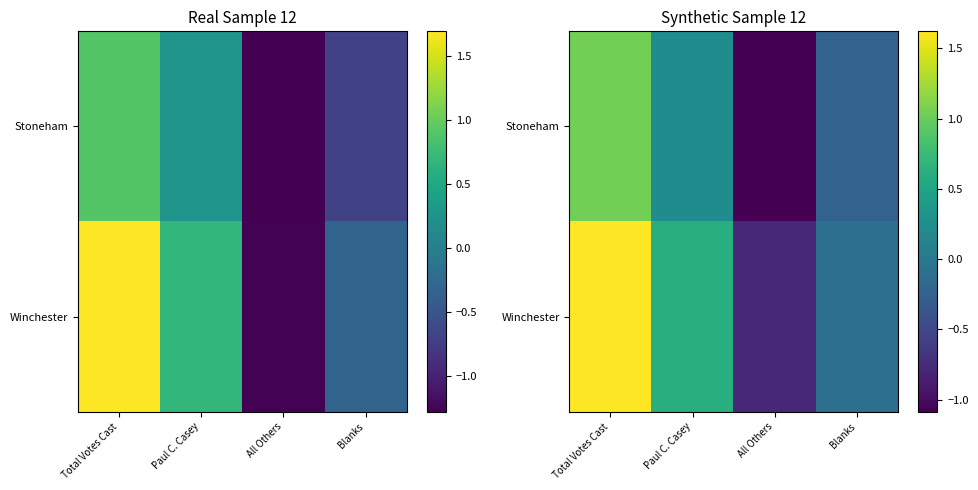

Read the Winchester value at Paul C. Casey.

0.6